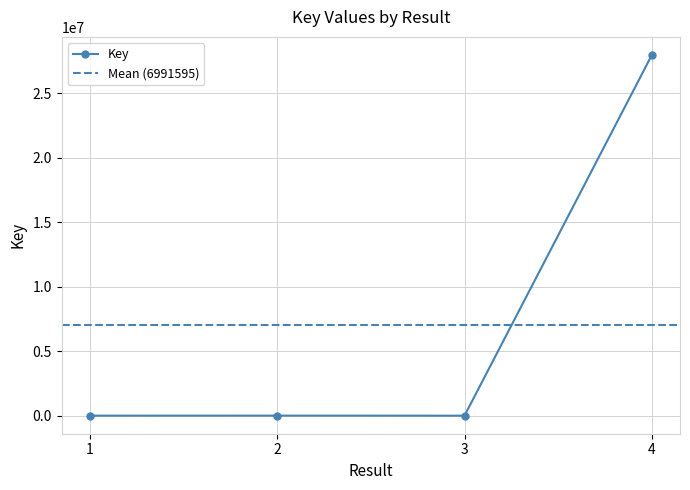

Is it true that the value at 3 is 1689?

True